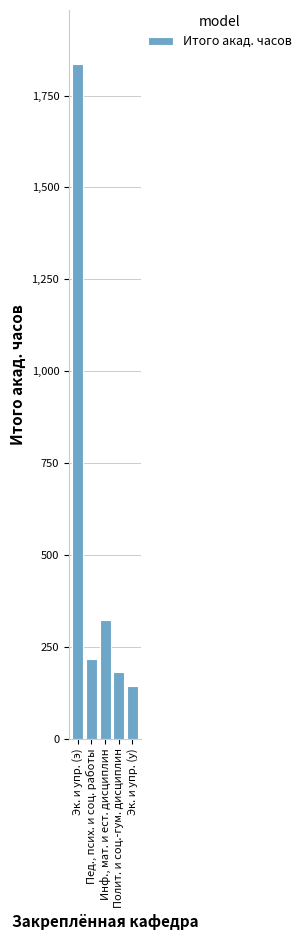

What is the sum of the values at Эк. и упр. (у) and Инф., мат. и ест. дисциплин?

468